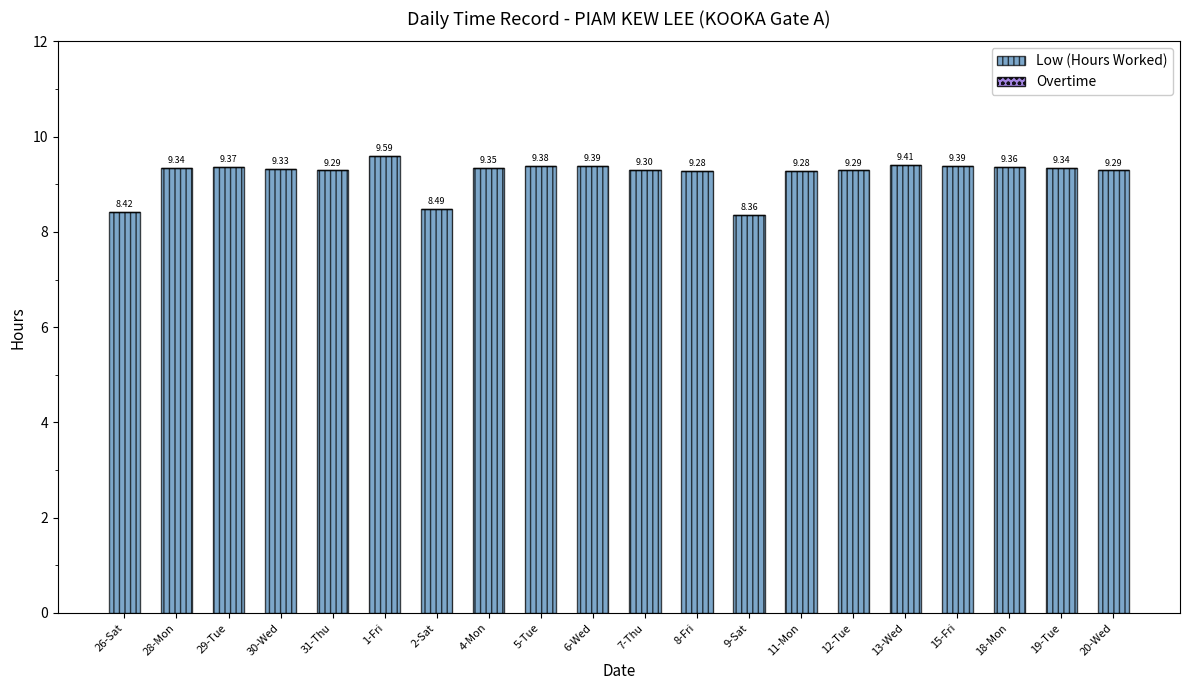

How many bars are there in total?

20